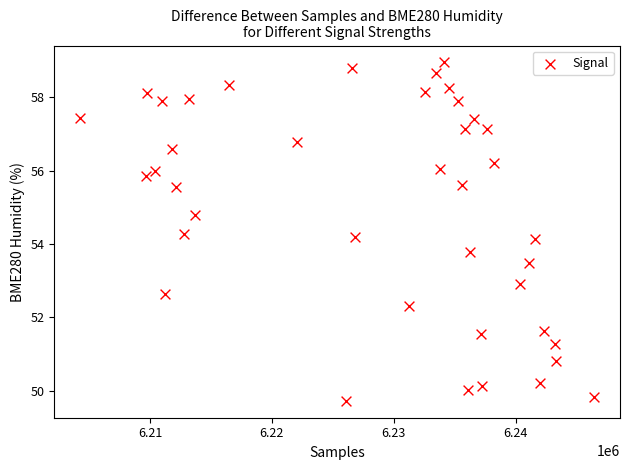

What is the range of Y values (max minus min)?

9.2